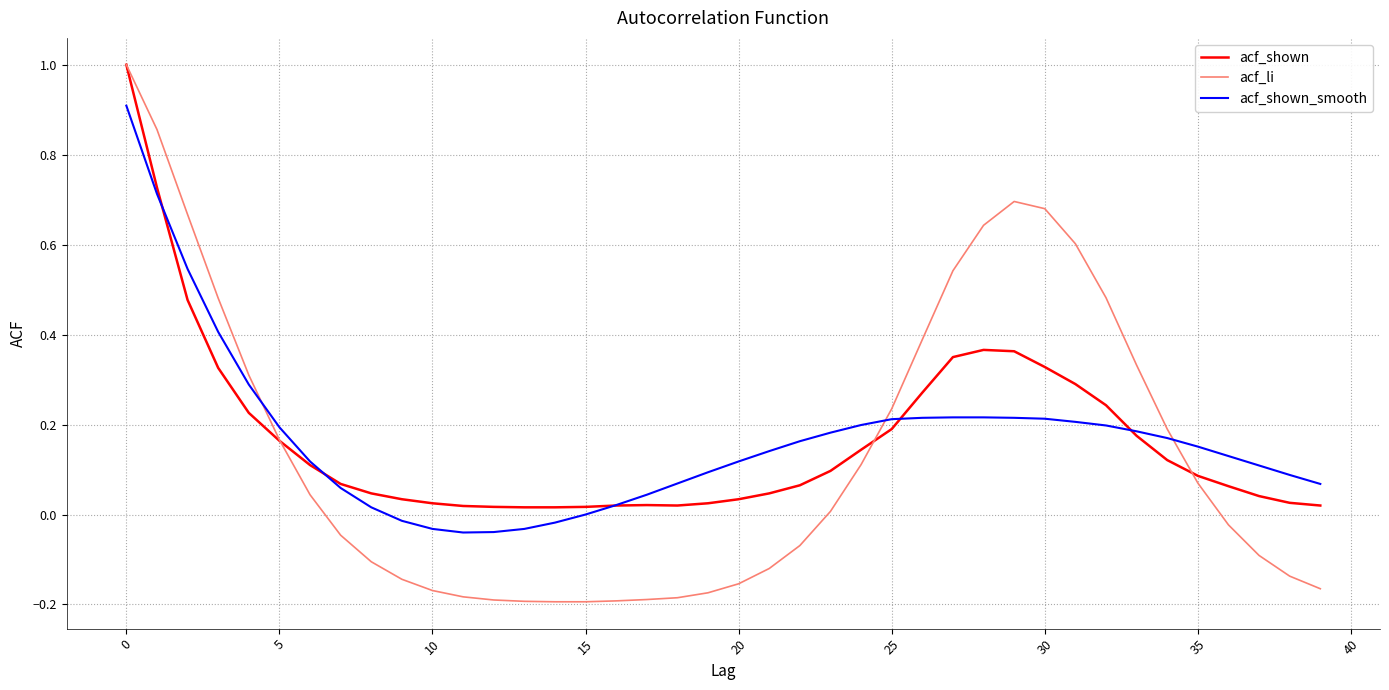

What is the maximum value shown in the chart?

1.0